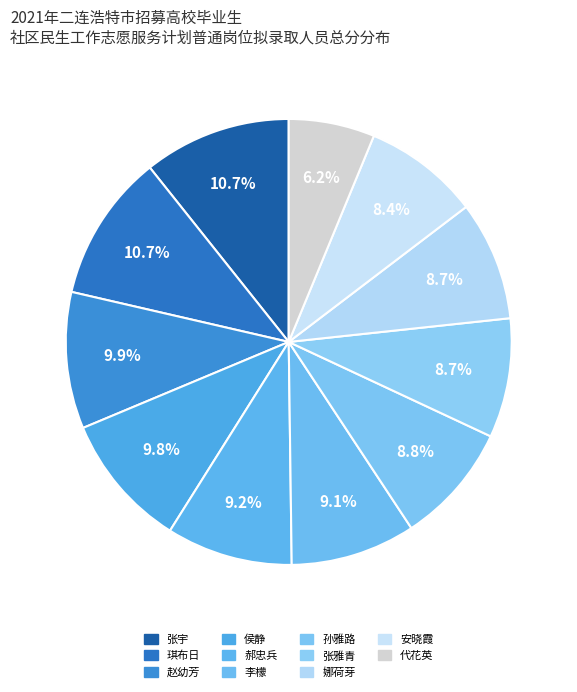

The 张宇 slice represents 11% of the pie. True or false?

True